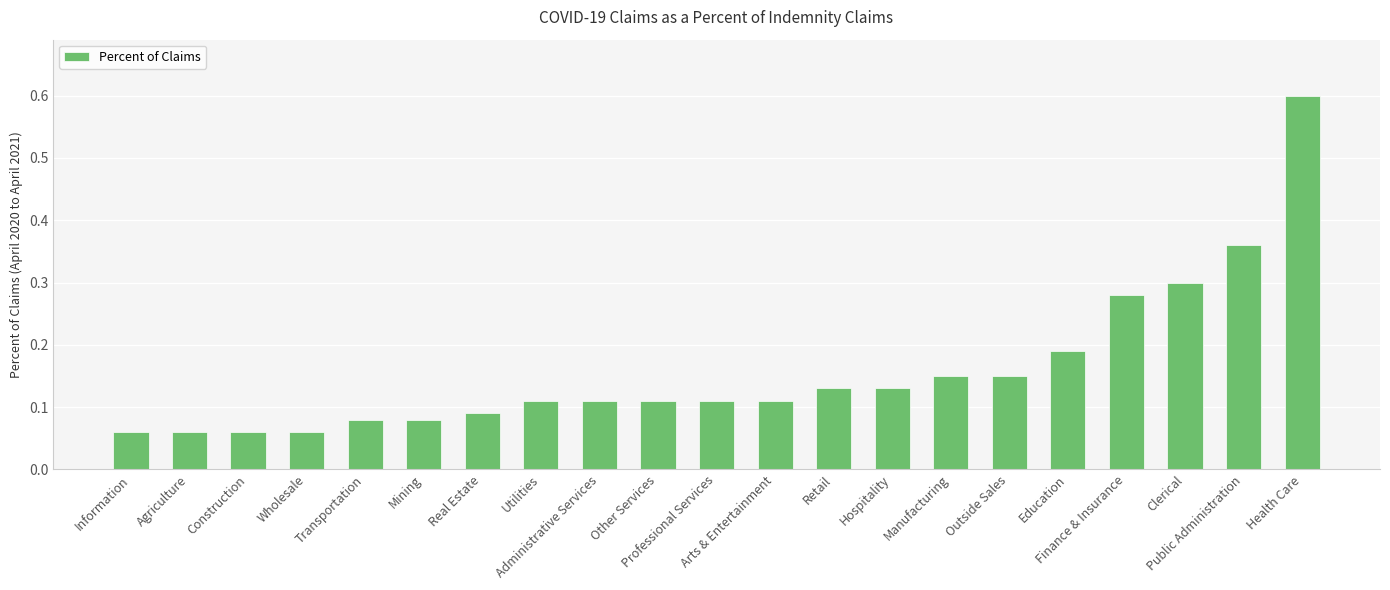

What is the difference between the maximum and minimum values?

0.5